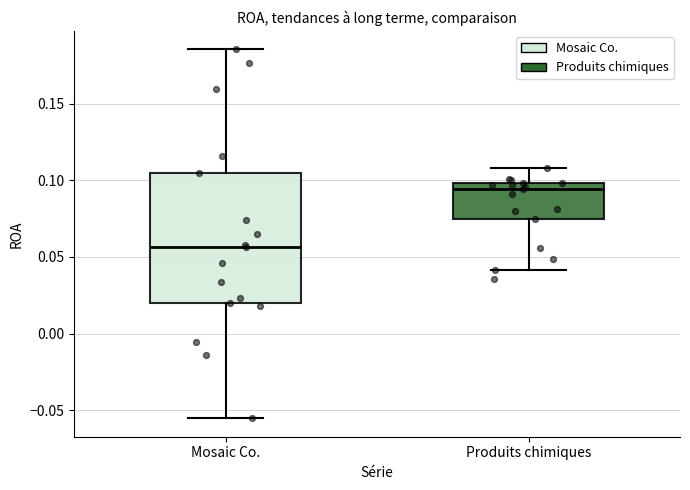

Reading left to right, transcribe this box plot: for each box, give where its median line is, the range the box spans, and where its two whiskers end, as read against the y-axis. The values are not printed on the chart, so give them approximately, as read against the axis.

Mosaic Co.: median 0.055, box 0.020 to 0.105, whiskers -0.055 to 0.185
Produits chimiques: median 0.095, box 0.075 to 0.100, whiskers 0.040 to 0.110